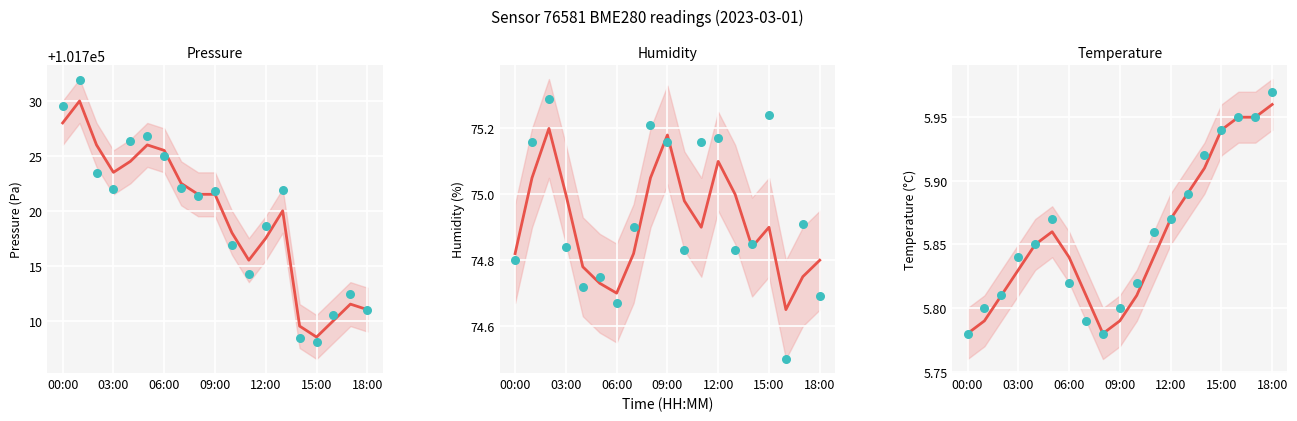

Which series has the largest total across all categories?

pressure